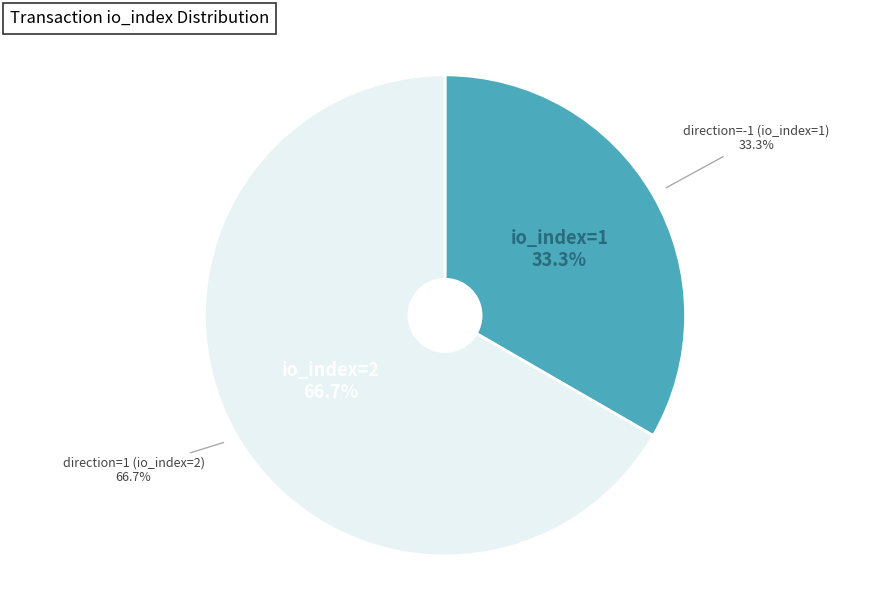

Is it true that direction=-1 (io_index=1) is 33% of the pie?

True